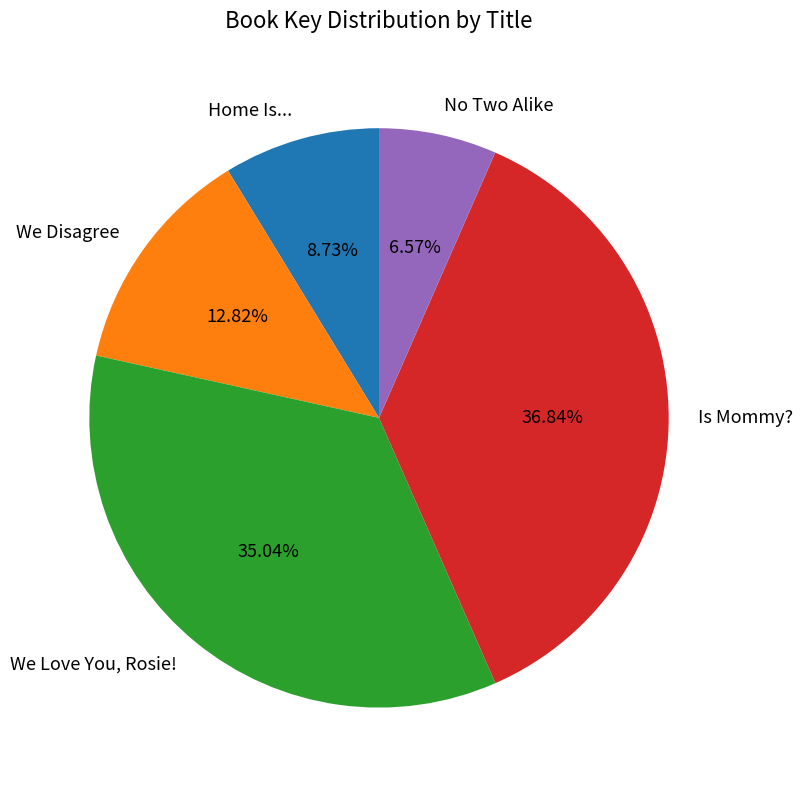

The Is Mommy? slice represents 51% of the pie. True or false?

False